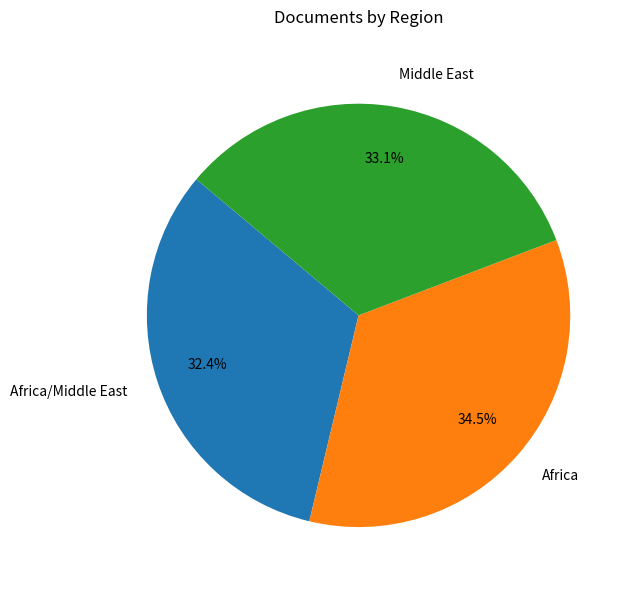

Does Africa/Middle East account for over 50% of the chart?

No